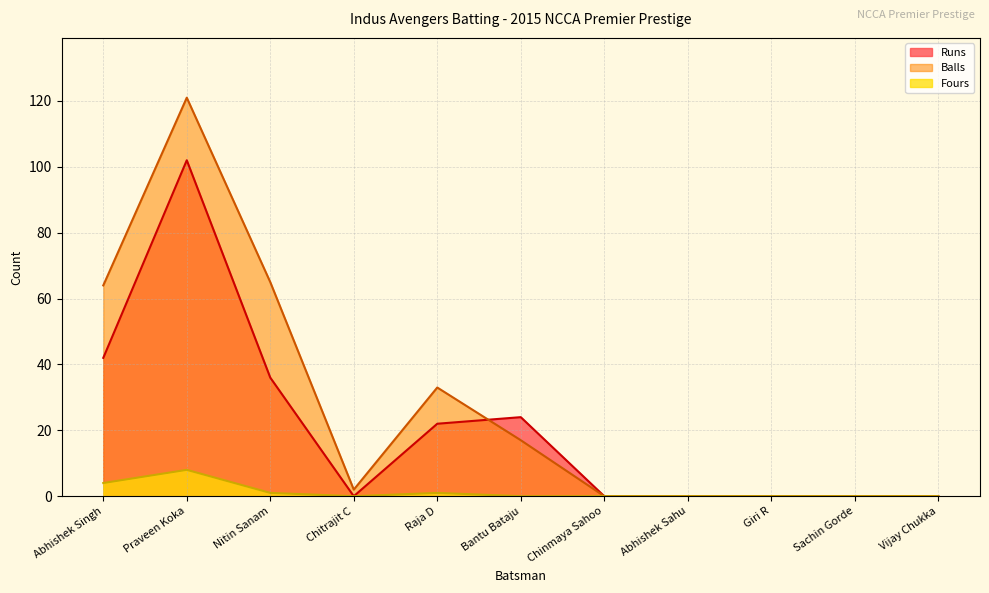

List the series in order of their peak value, highest first.

Balls, Runs, Fours